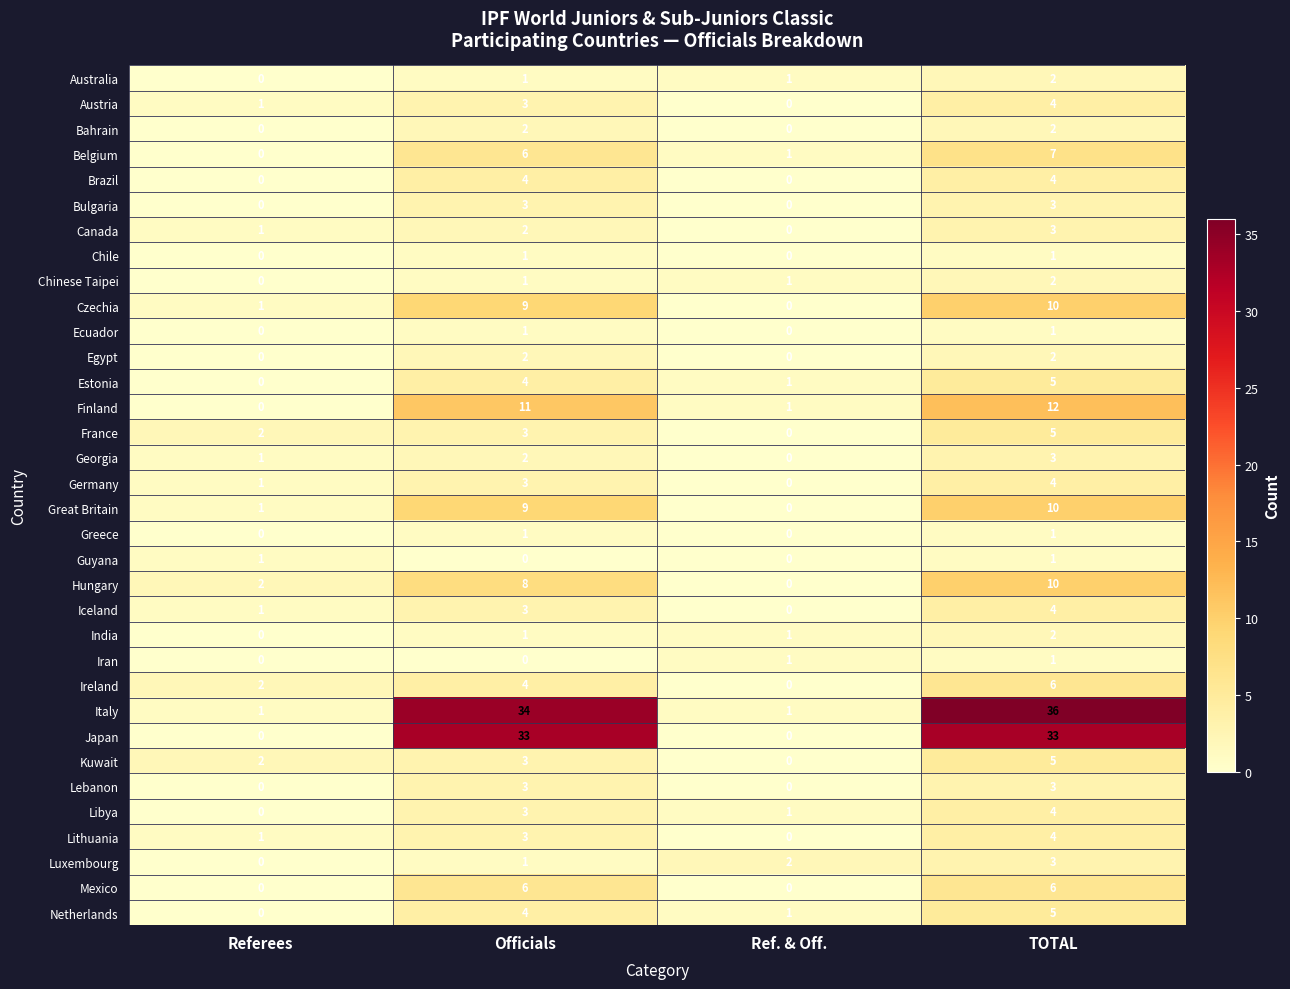

Which label corresponds to the largest value in the chart?

TOTAL